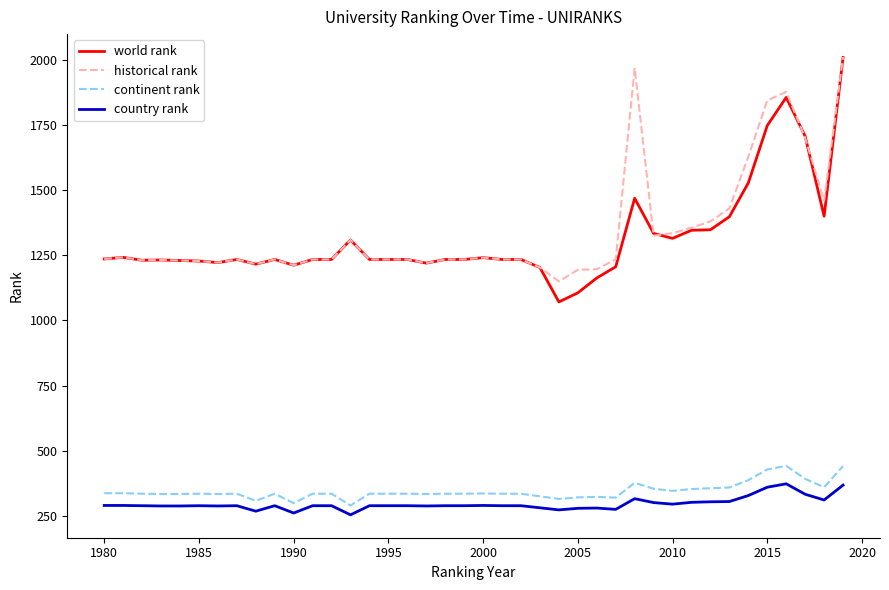

Which series has the widest spread of values?

world rank